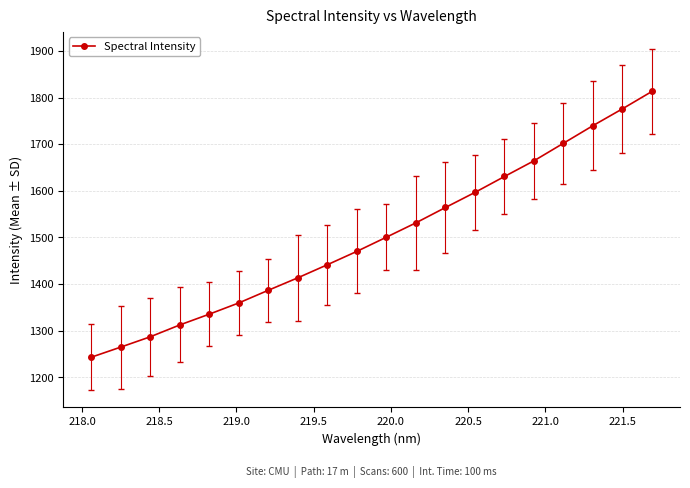

True or false: the data has more than 2 interior local peaks.

False